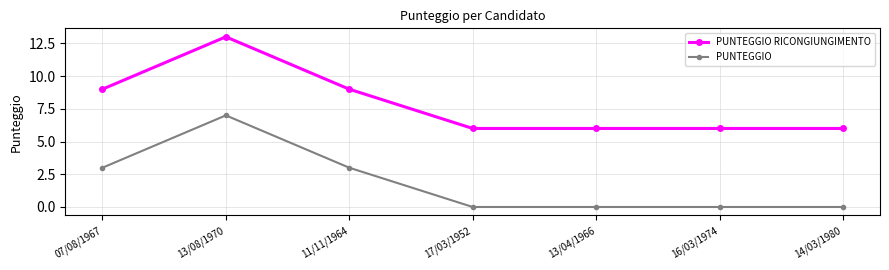

Which category has the highest value in the PUNTEGGIO RICONGIUNGIMENTO series?

13/08/1970